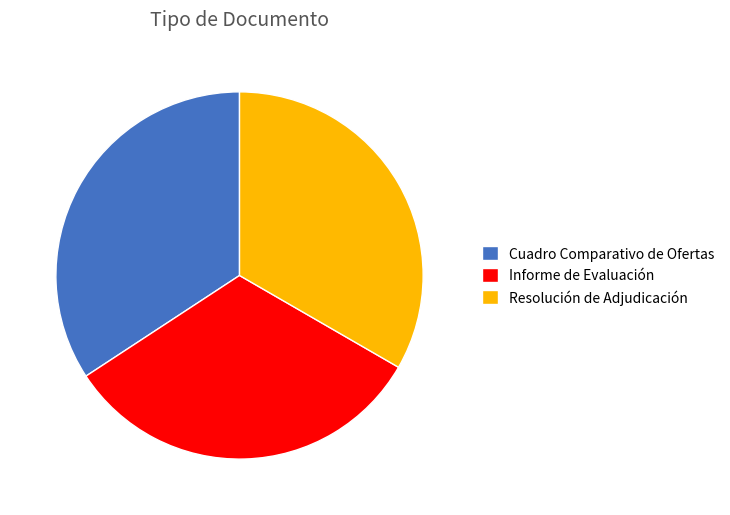

Rank the categories by value from highest to lowest.

Cuadro Comparativo de Ofertas, Resolución de Adjudicación, Informe de Evaluación